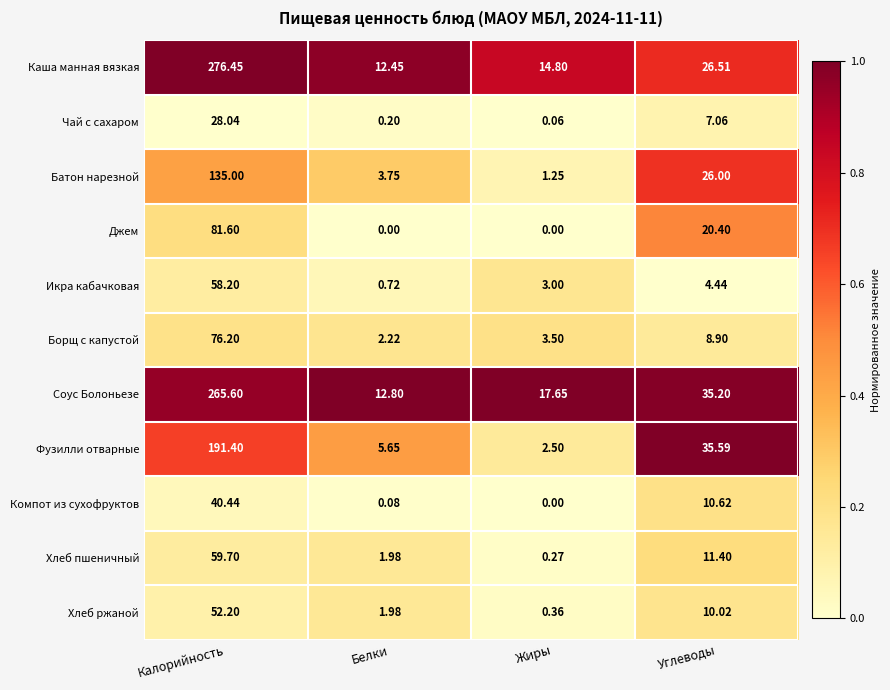

Which series changed the most between Белки and Жиры?

Соус Болоньезе